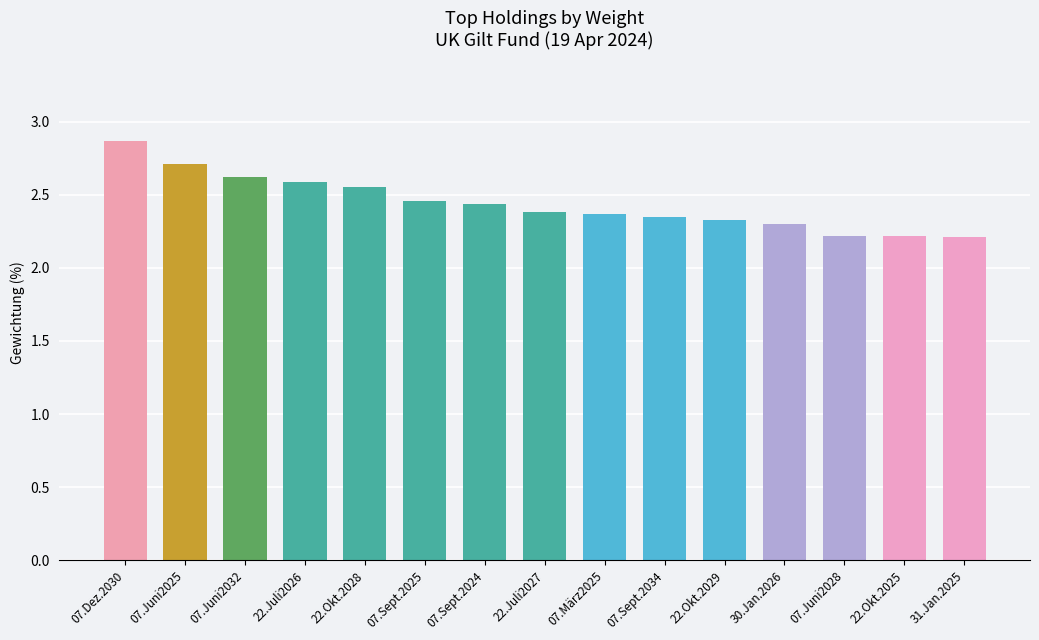

Between 07.Juni2025 and 22.Okt.2029, which is larger?

07.Juni2025